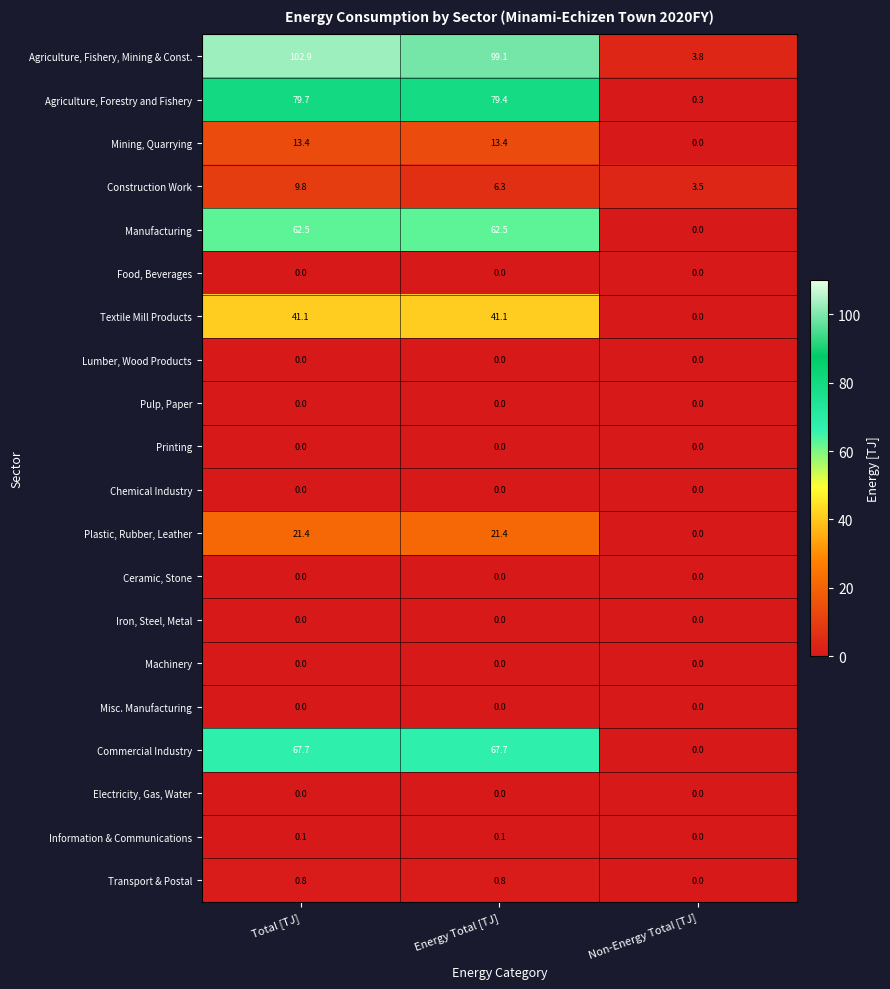

How many series are shown in this chart?

20